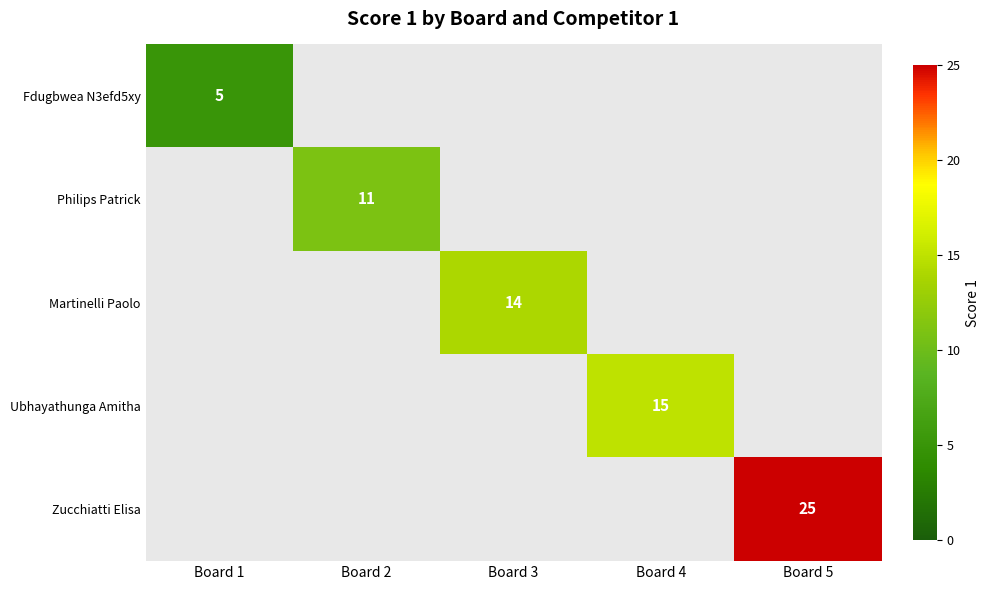

The Philips Patrick series shows 11 at Board 2. True or false?

True